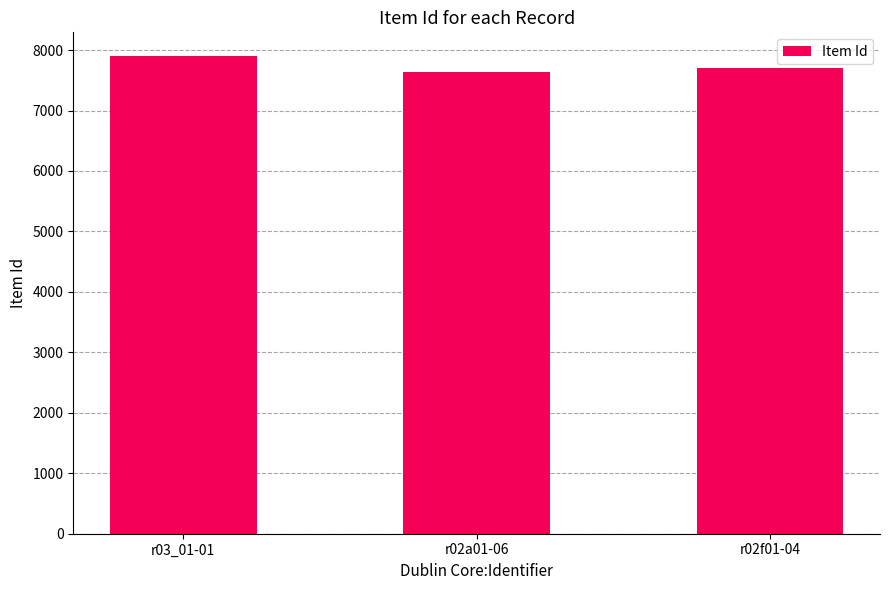

What is the minimum value shown in the chart?

7638